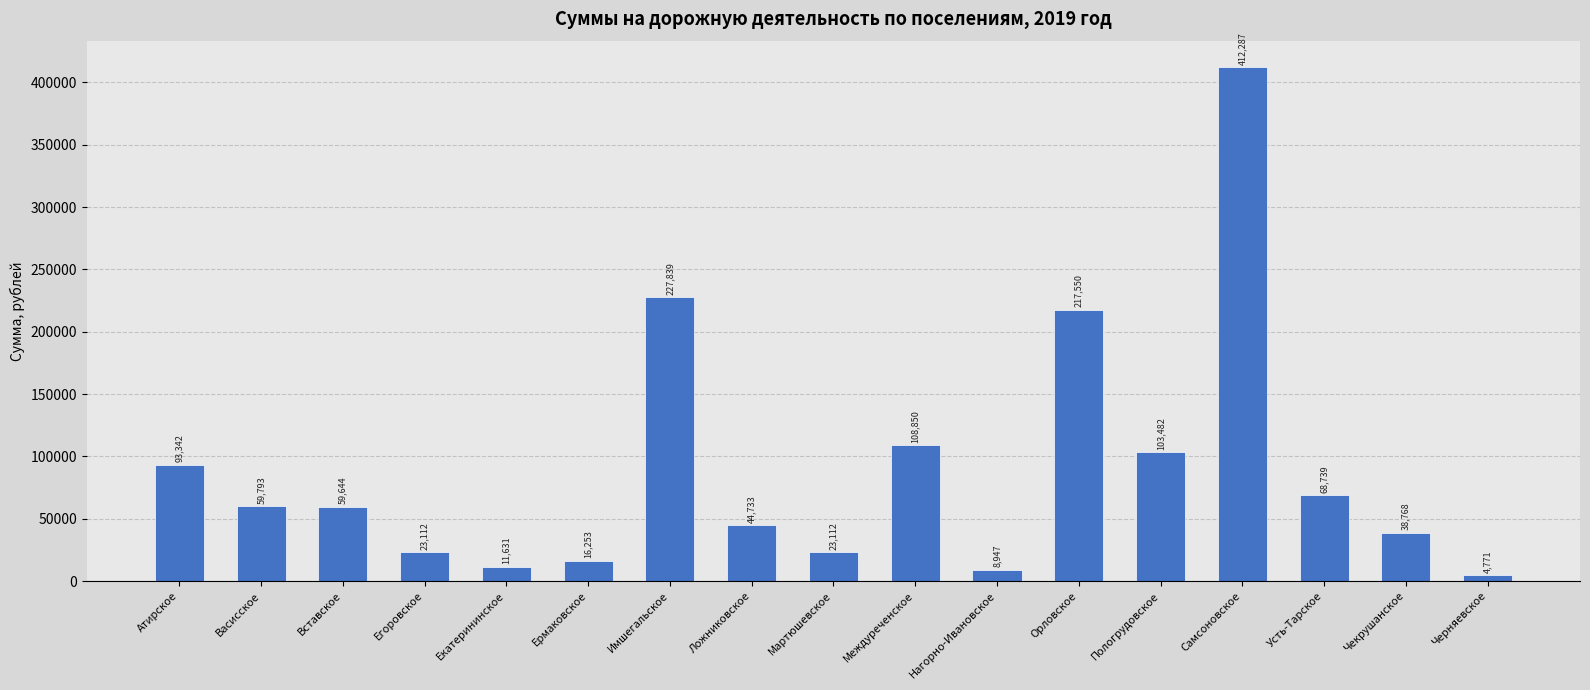

Are the bars horizontal?

No